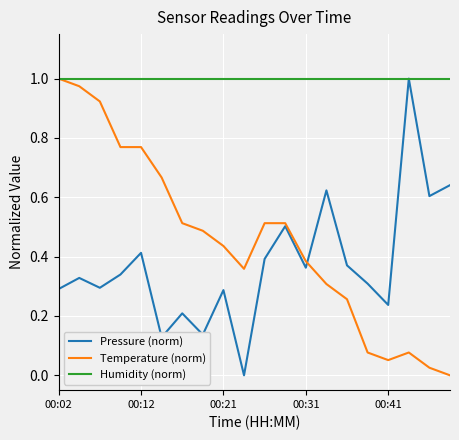

Which series has the largest total across all categories?

Humidity (norm)